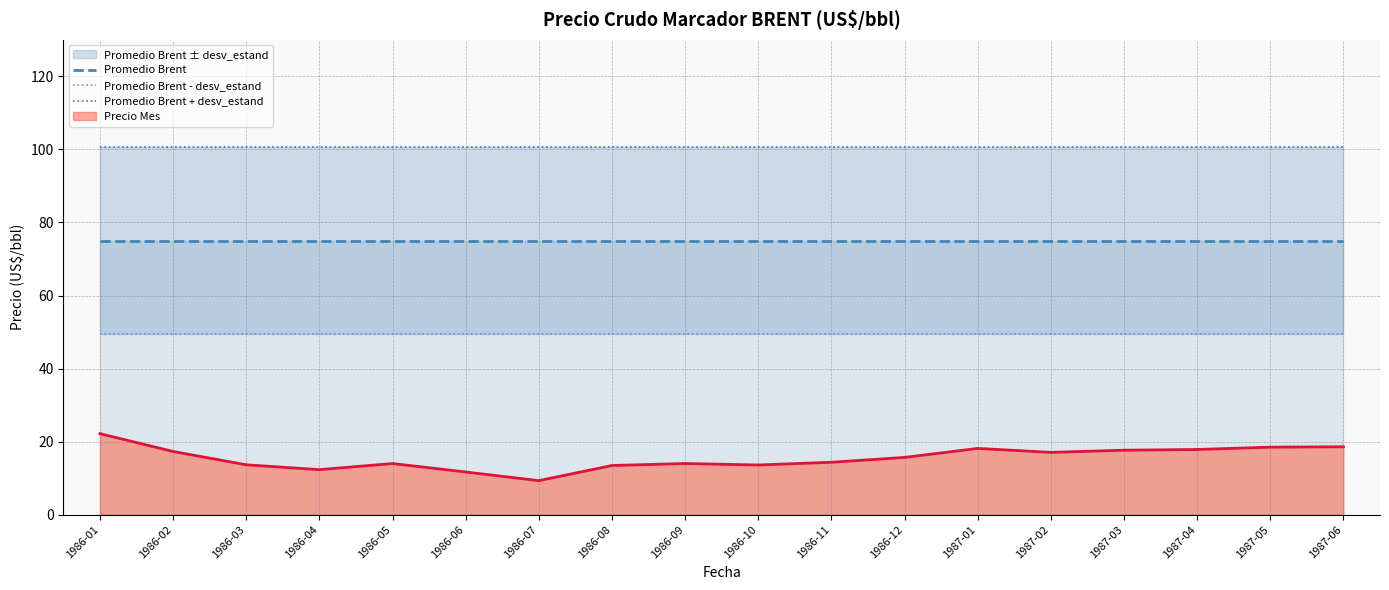

What is the highest value of the Precio Mes series?

22.2